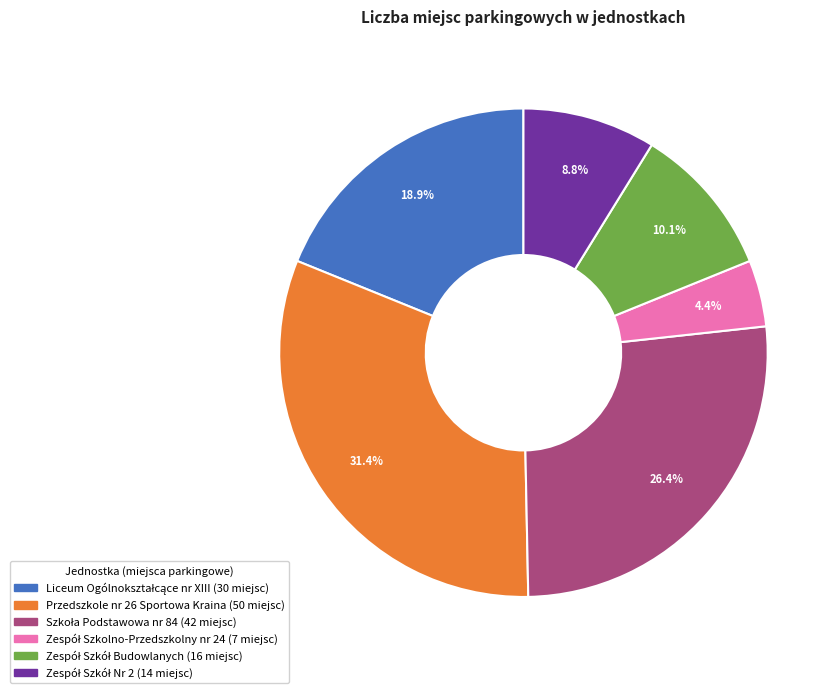

How many segments does this pie chart have?

6